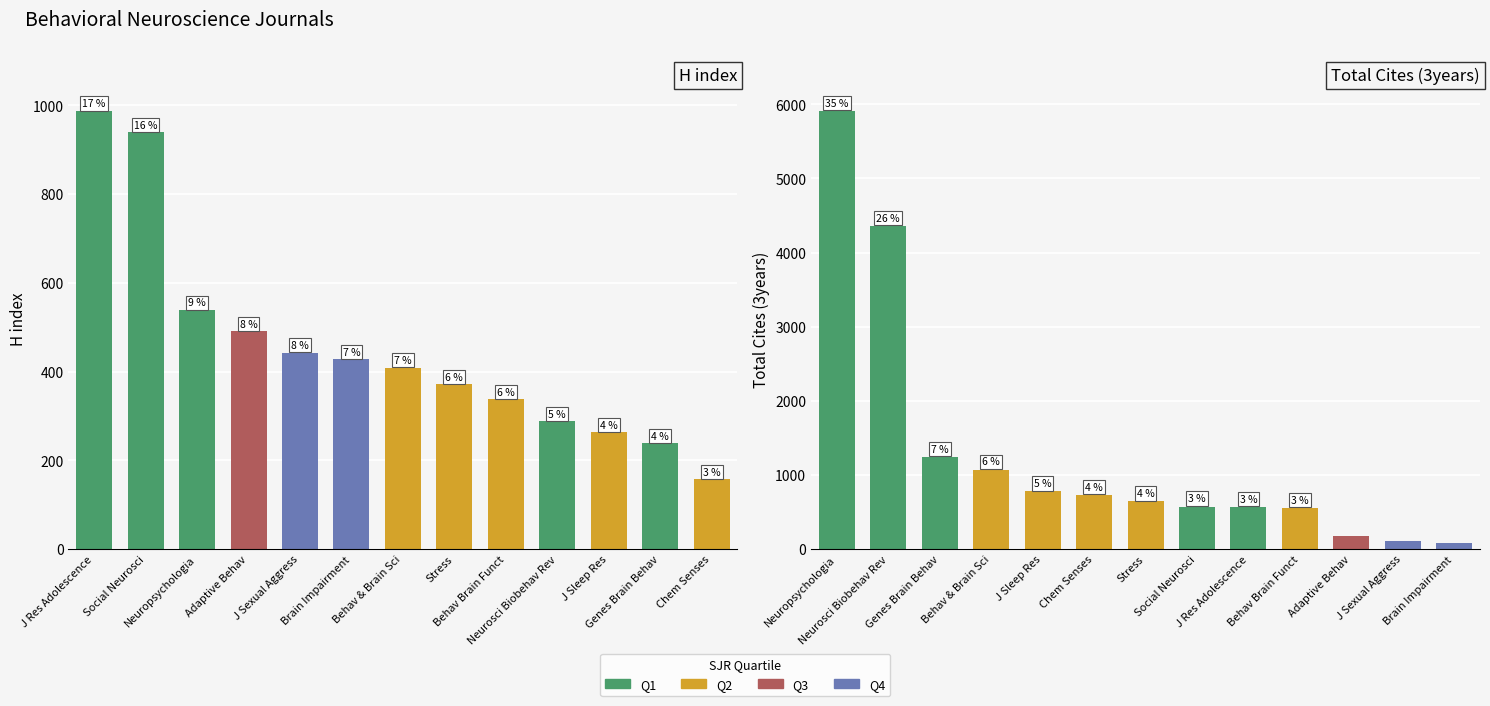

At which category is the sum across all series the highest?

J Res Adolescence